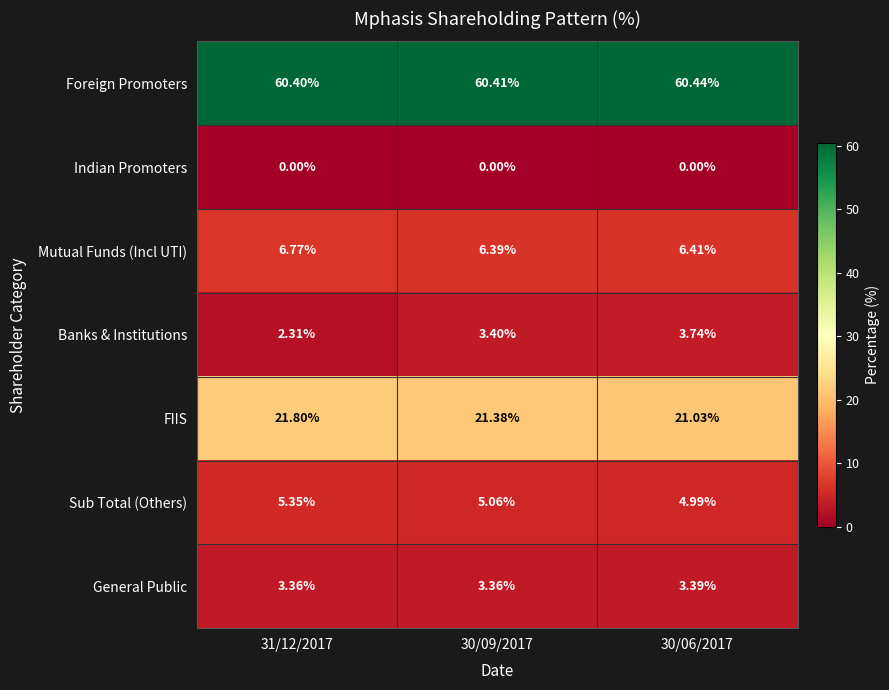

At 30/09/2017, list the series in order from smallest to largest.

Indian Promoters, General Public, Banks & Institutions, Sub Total (Others), Mutual Funds (Incl UTI), FIIS, Foreign Promoters